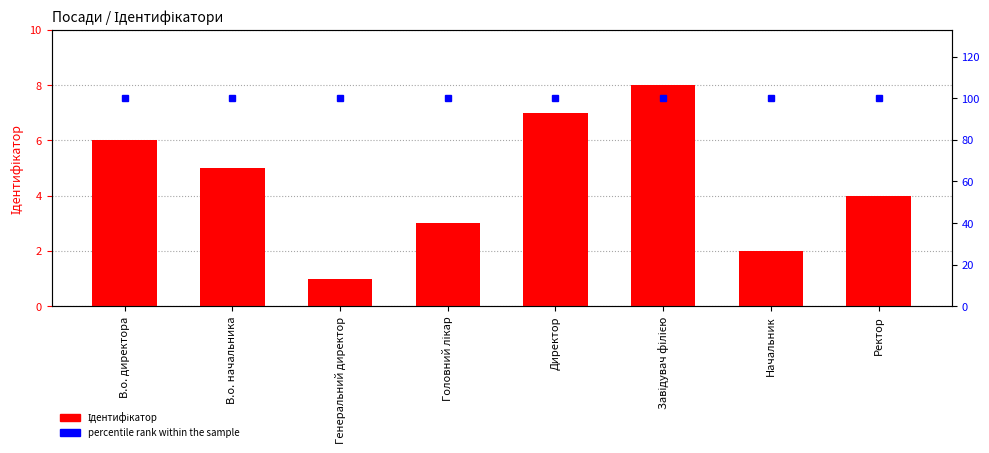

Rank the series by their maximum value, from lowest to highest.

Ідентифікатор, percentile rank within the sample